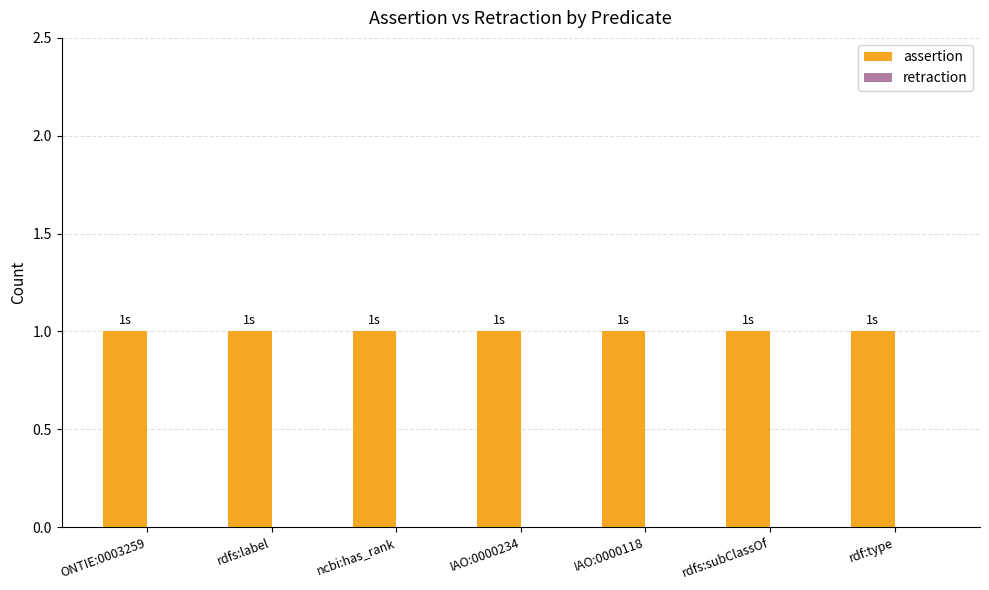

Which series has the largest total across all categories?

assertion